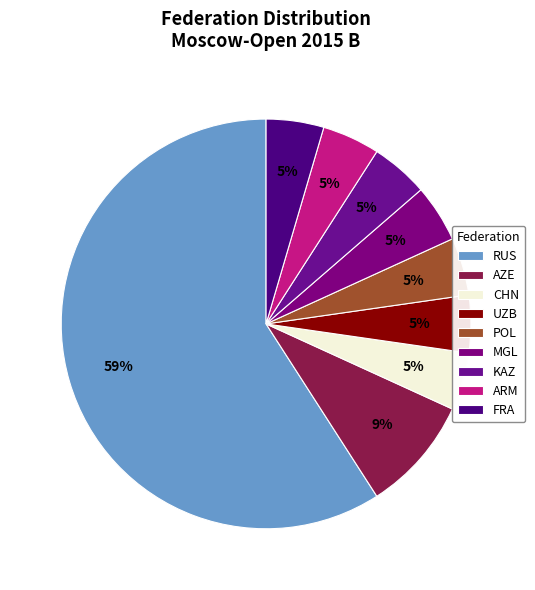

The UZB slice represents 11% of the pie. True or false?

False